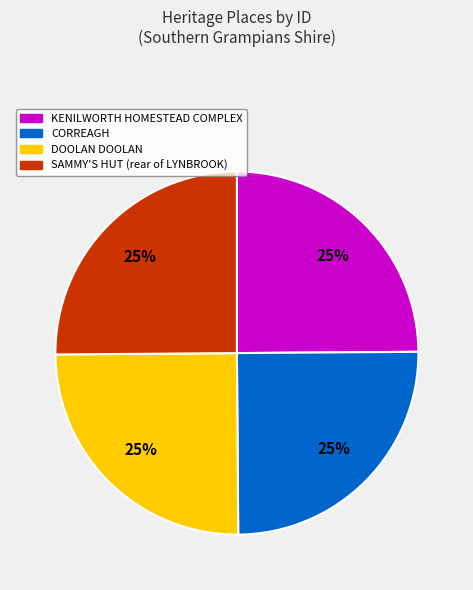

What is the ratio of the value at DOOLAN DOOLAN to the value at KENILWORTH HOMESTEAD COMPLEX?

1.0